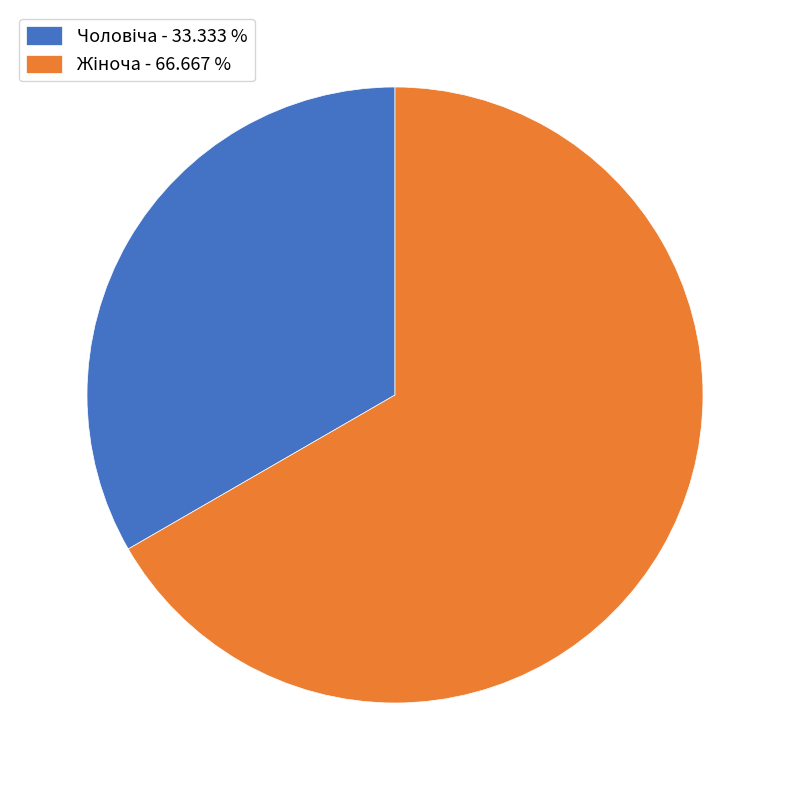

How many slices are in this pie chart?

2